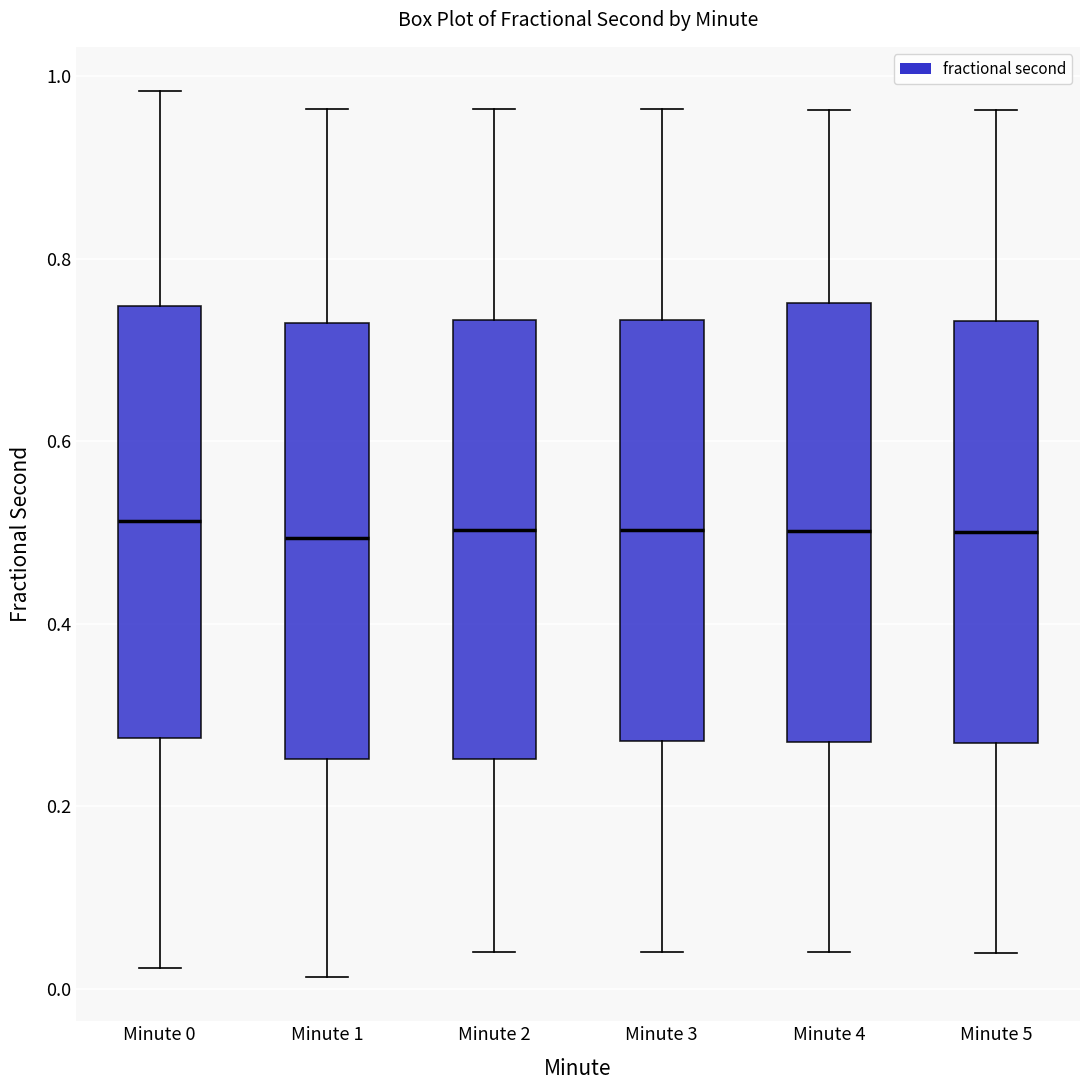

Reading left to right, transcribe this box plot: for each box, give where its median line is, the range the box spans, and where its two whiskers end, as read against the y-axis. The values are not printed on the chart, so give them approximately, as read against the axis.

Minute 0: median 0.52, box 0.28 to 0.74, whiskers 0.02 to 0.98
Minute 1: median 0.50, box 0.26 to 0.72, whiskers 0.02 to 0.96
Minute 2: median 0.50, box 0.26 to 0.74, whiskers 0.04 to 0.96
Minute 3: median 0.50, box 0.28 to 0.74, whiskers 0.04 to 0.96
Minute 4: median 0.50, box 0.28 to 0.76, whiskers 0.04 to 0.96
Minute 5: median 0.50, box 0.26 to 0.74, whiskers 0.04 to 0.96